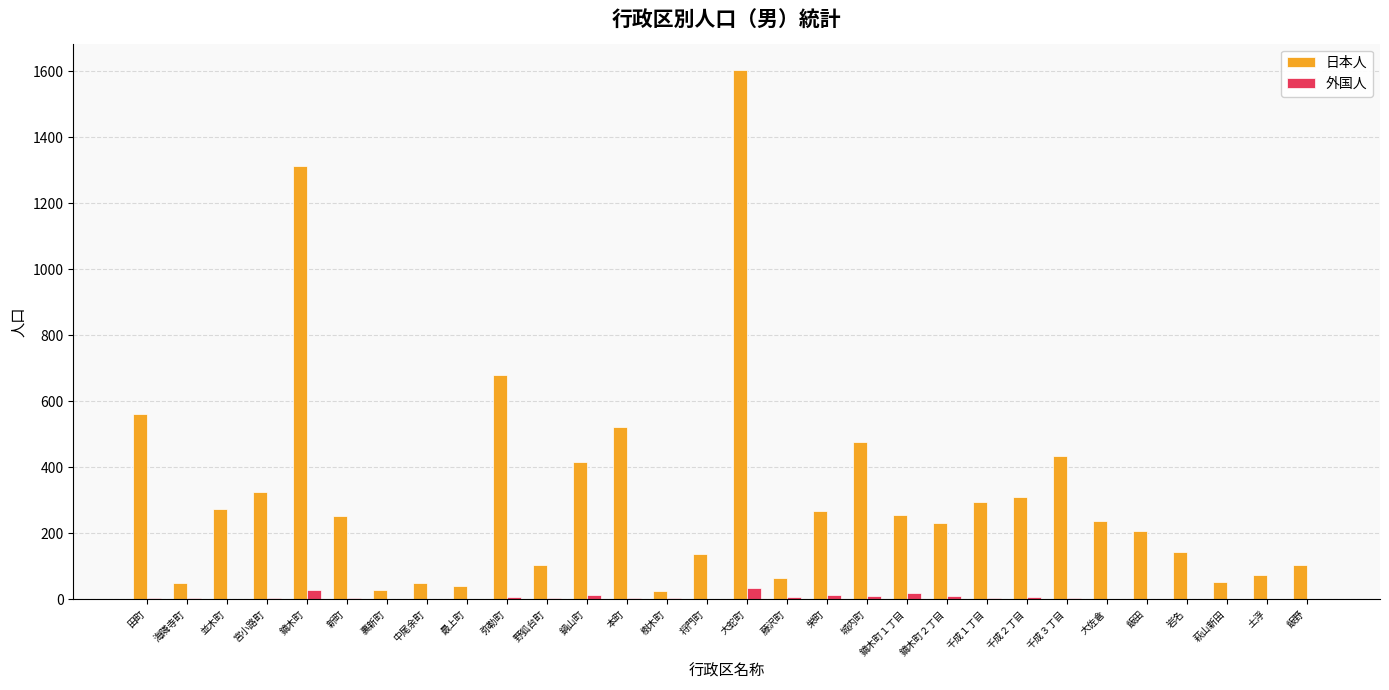

What is the total value across all series at 裏新町?

29